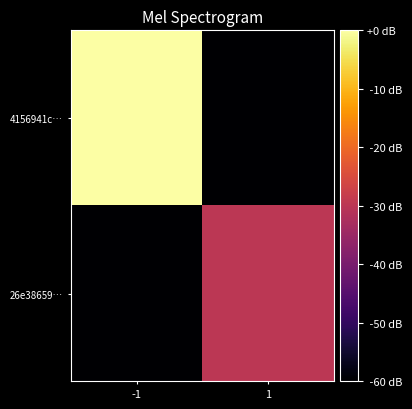

What is the total value across all series at 1?

-90